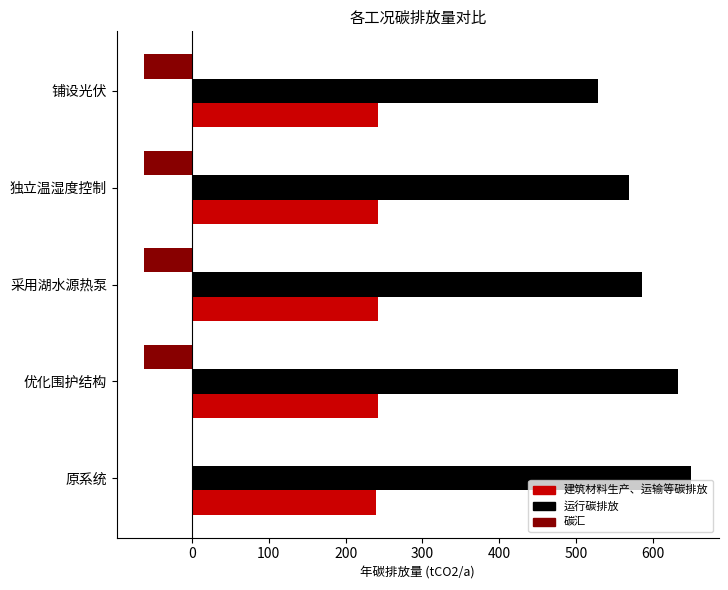

The value of 碳汇 at 独立温湿度控制 is -62.3. True or false?

True